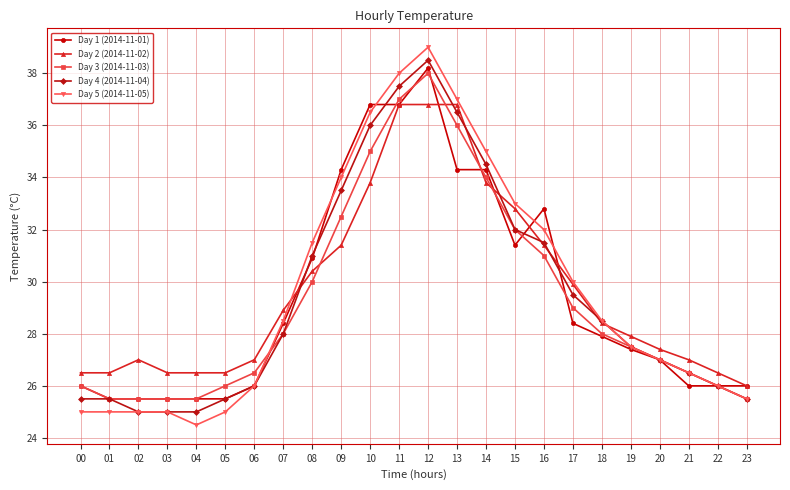

Where do Day 3 (2014-11-03) and Day 2 (2014-11-02) first cross each other?

08 and 09